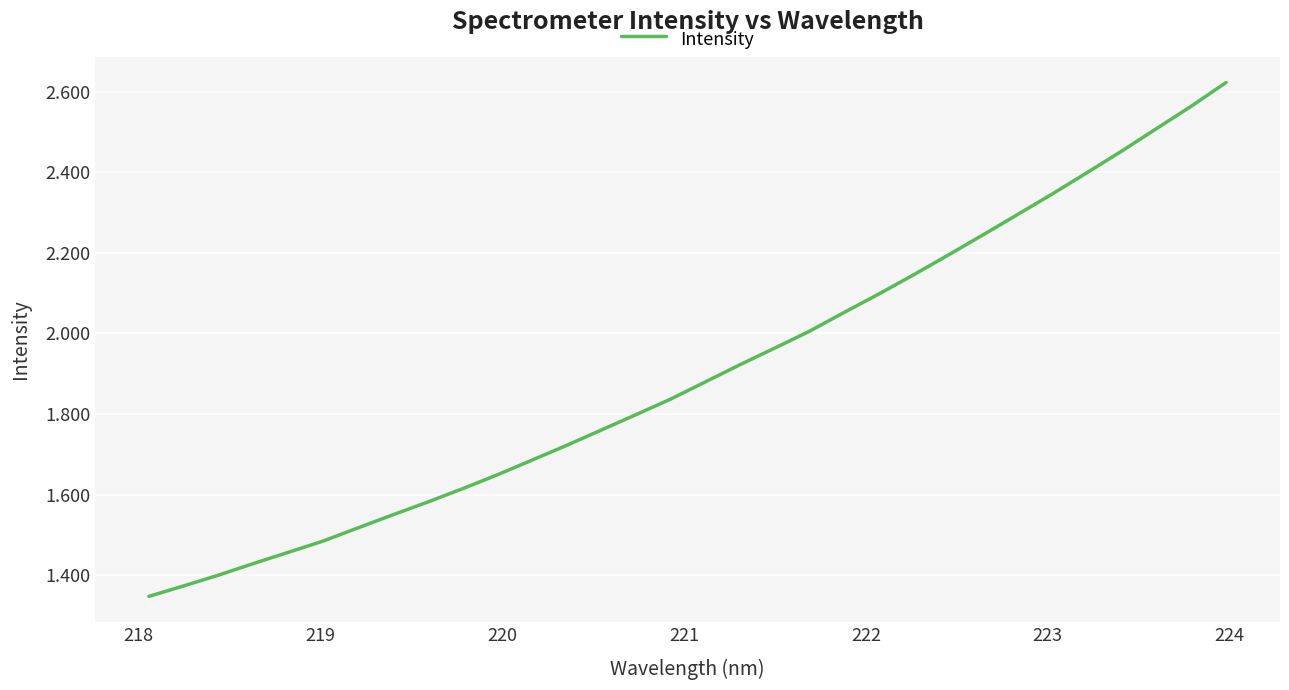

Does the chart display data point markers on the line(s)?

No